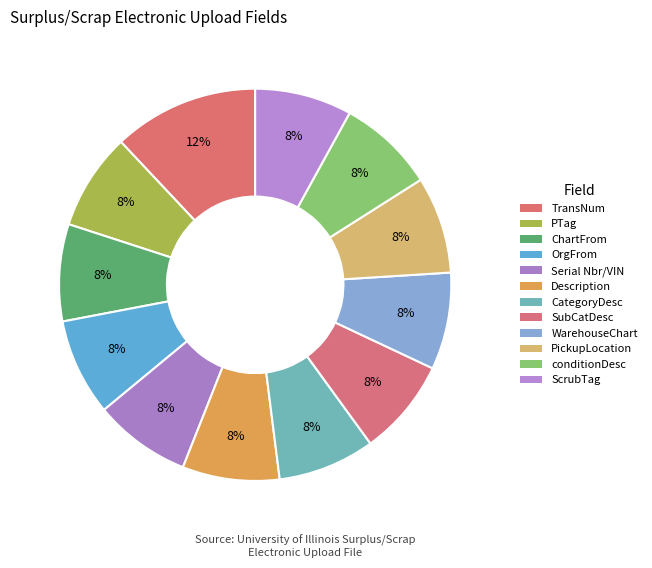

Between Description and CategoryDesc, which is larger?

Description